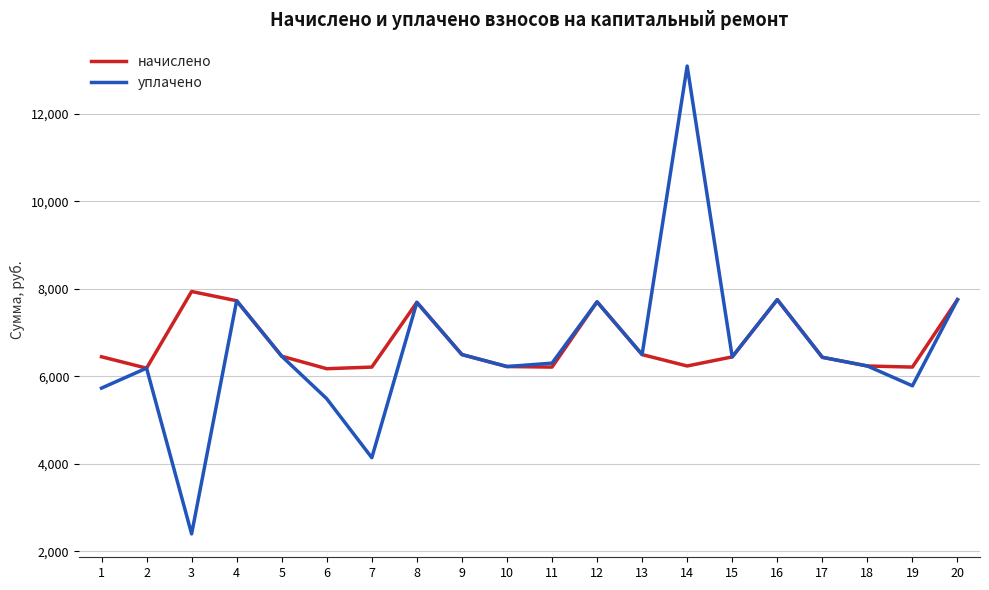

Which series has the widest spread of values?

уплачено